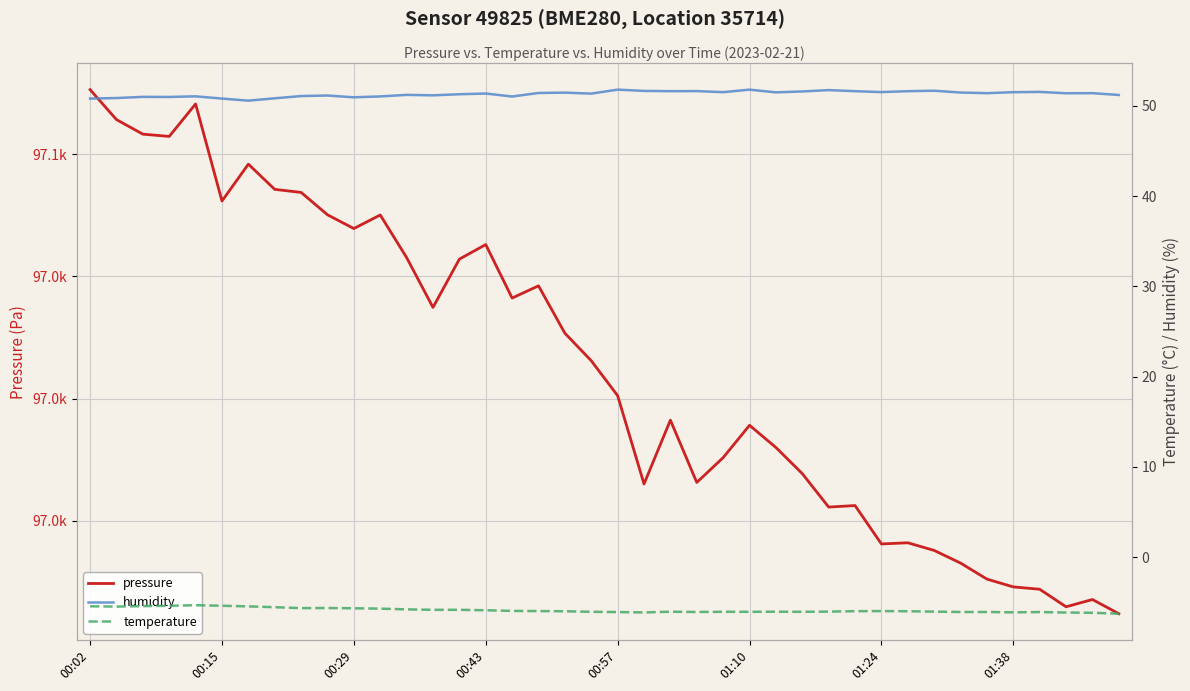

What is the highest value of the temperature series?

-5.3